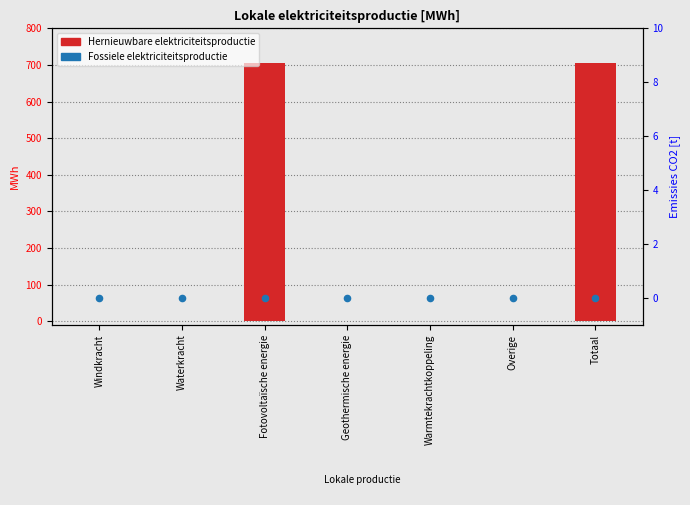

Which series has the largest total across all categories?

Hernieuwbare elektriciteitsproductie